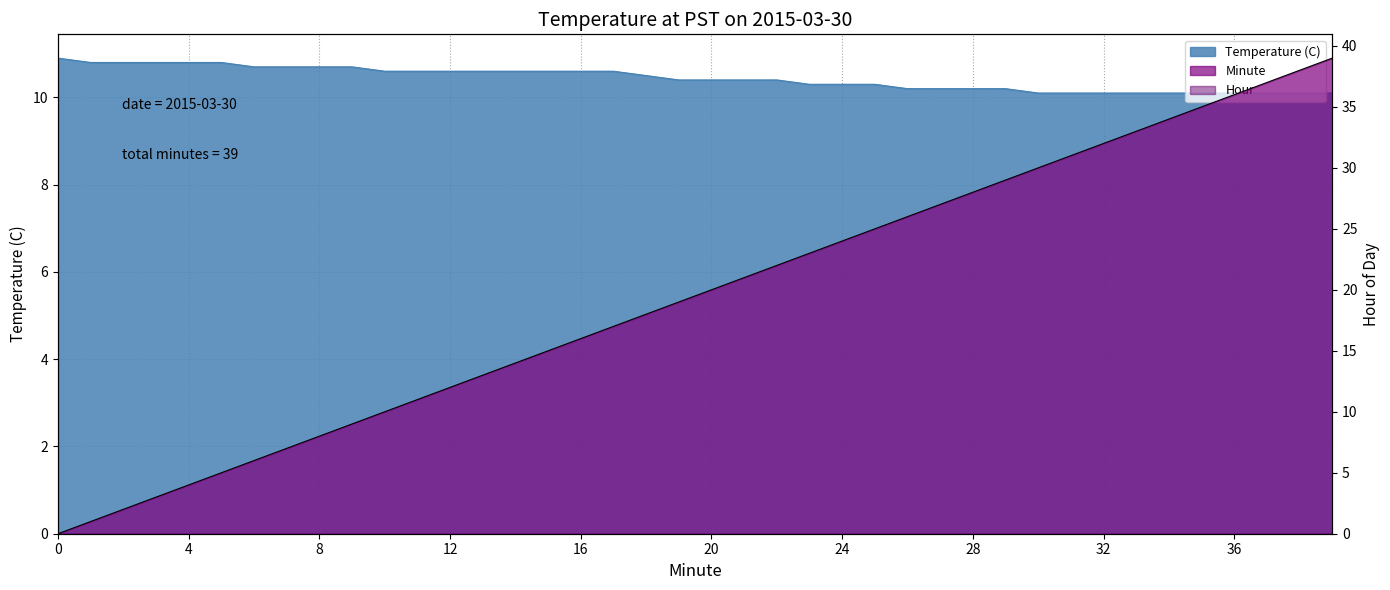

The Temperature (C) series shows 14.5 at 8. True or false?

False